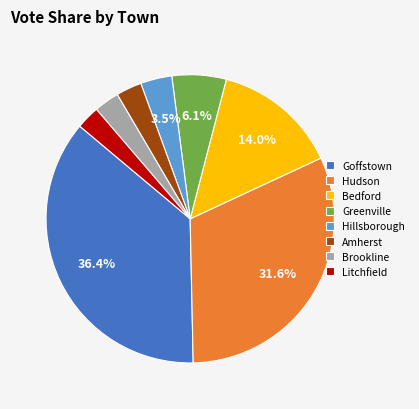

Which has a higher value, Amherst or Hudson?

Hudson